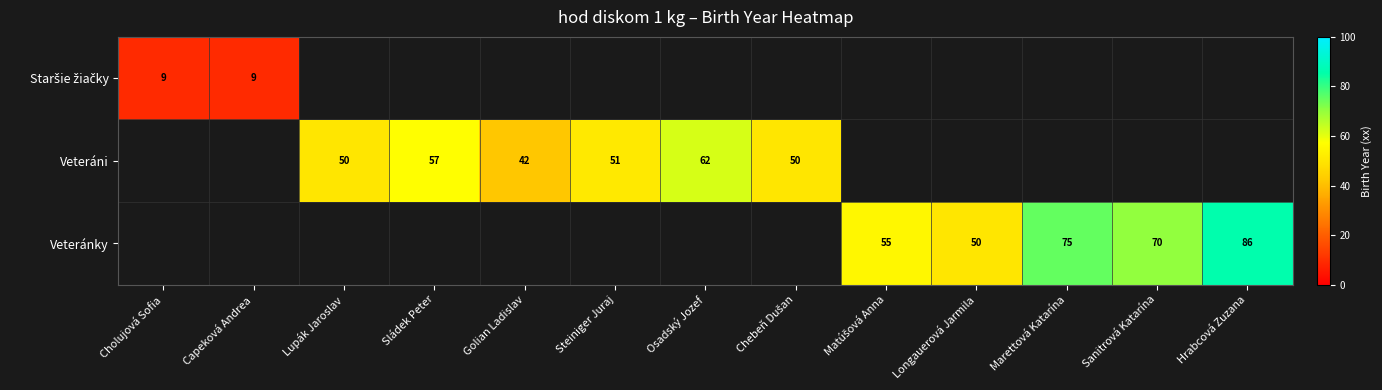

How many categories are shown in the chart?

13